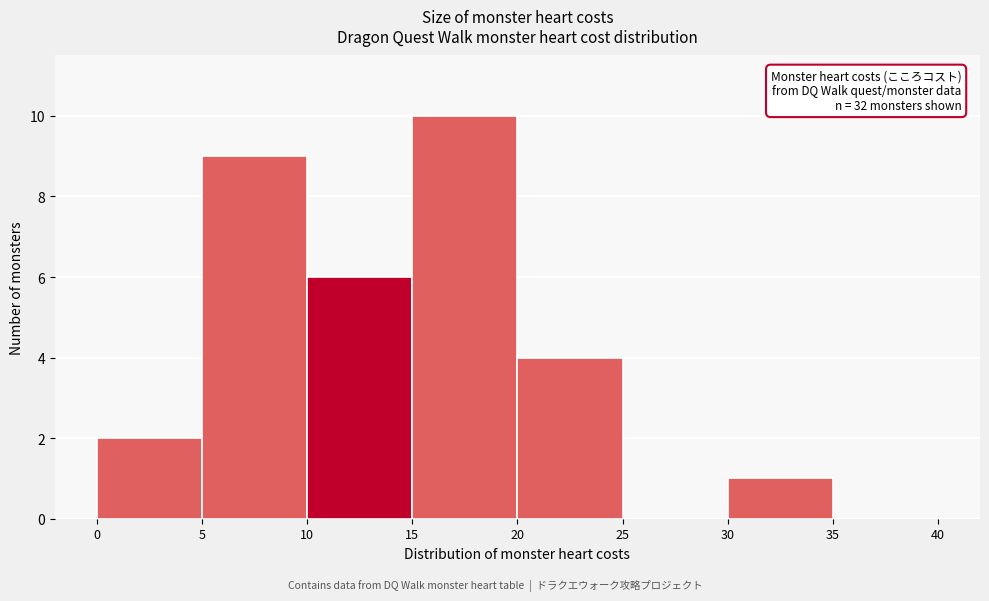

Over which range of the x-axis is the bar tallest?

15 to 20